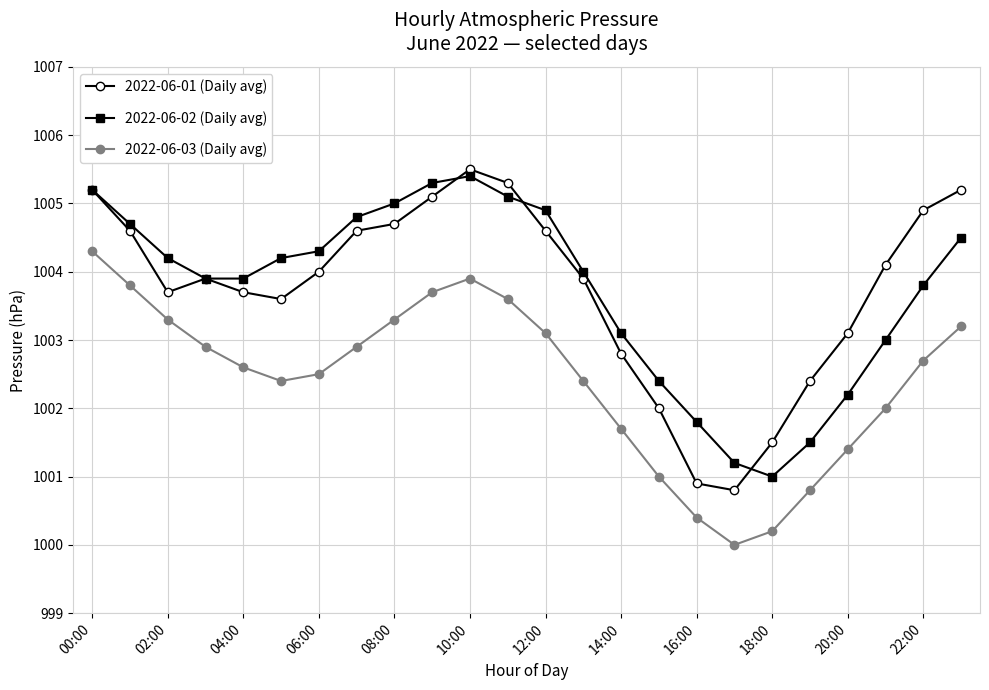

What is the value of the 2022-06-03 (Daily avg) point at the 5th from the left?

1002.6